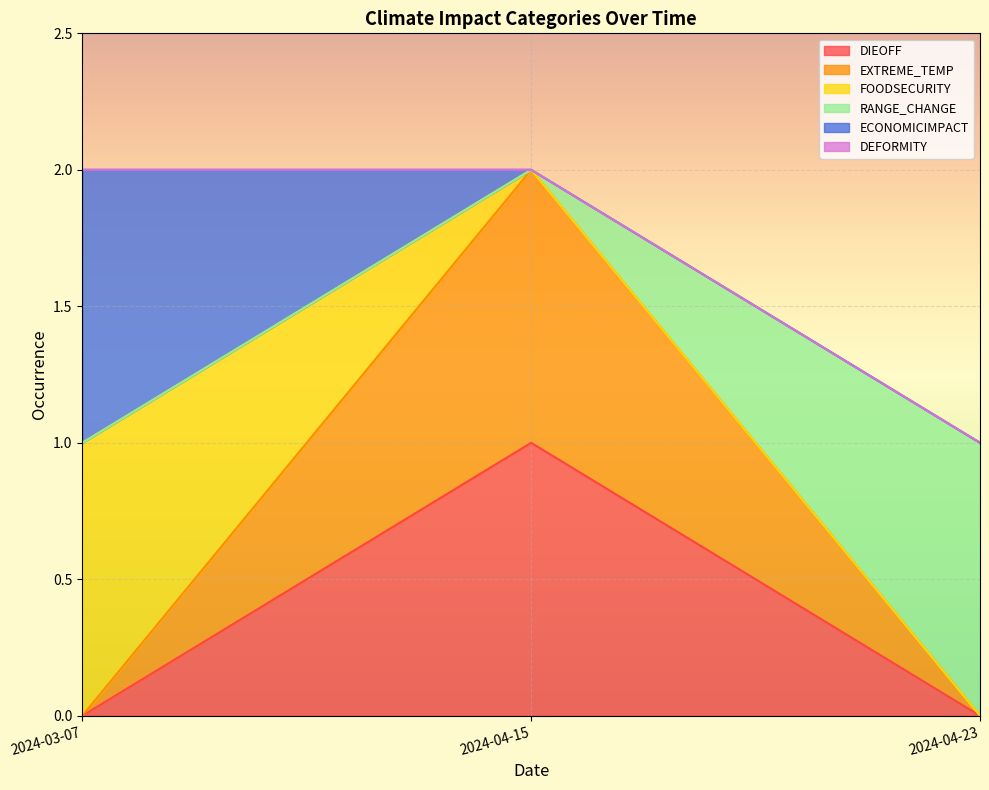

Which has a higher value, 2024-03-07 or 2024-04-23?

2024-03-07